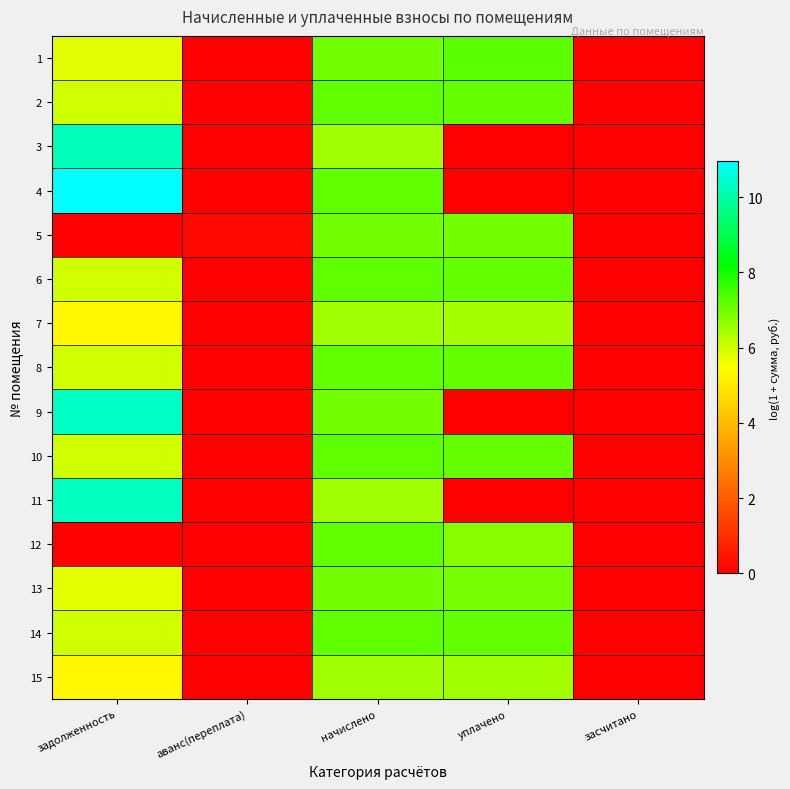

How many distinct data groups are displayed?

15